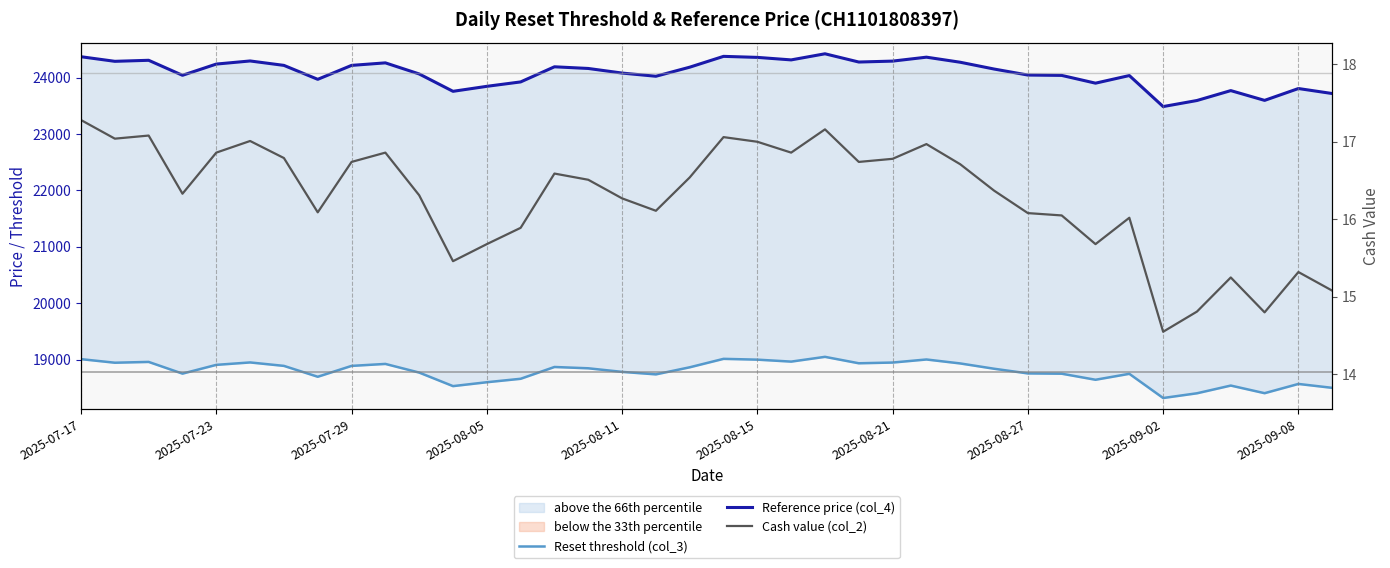

Is the value of Reference price (col_4) at 2025-08-21 greater than the value of Reset threshold (col_3) at 32?

Yes